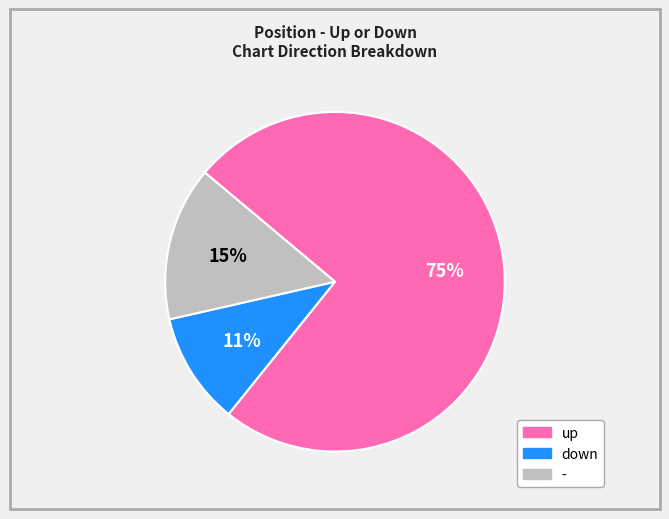

Is there a majority slice in this chart?

Yes